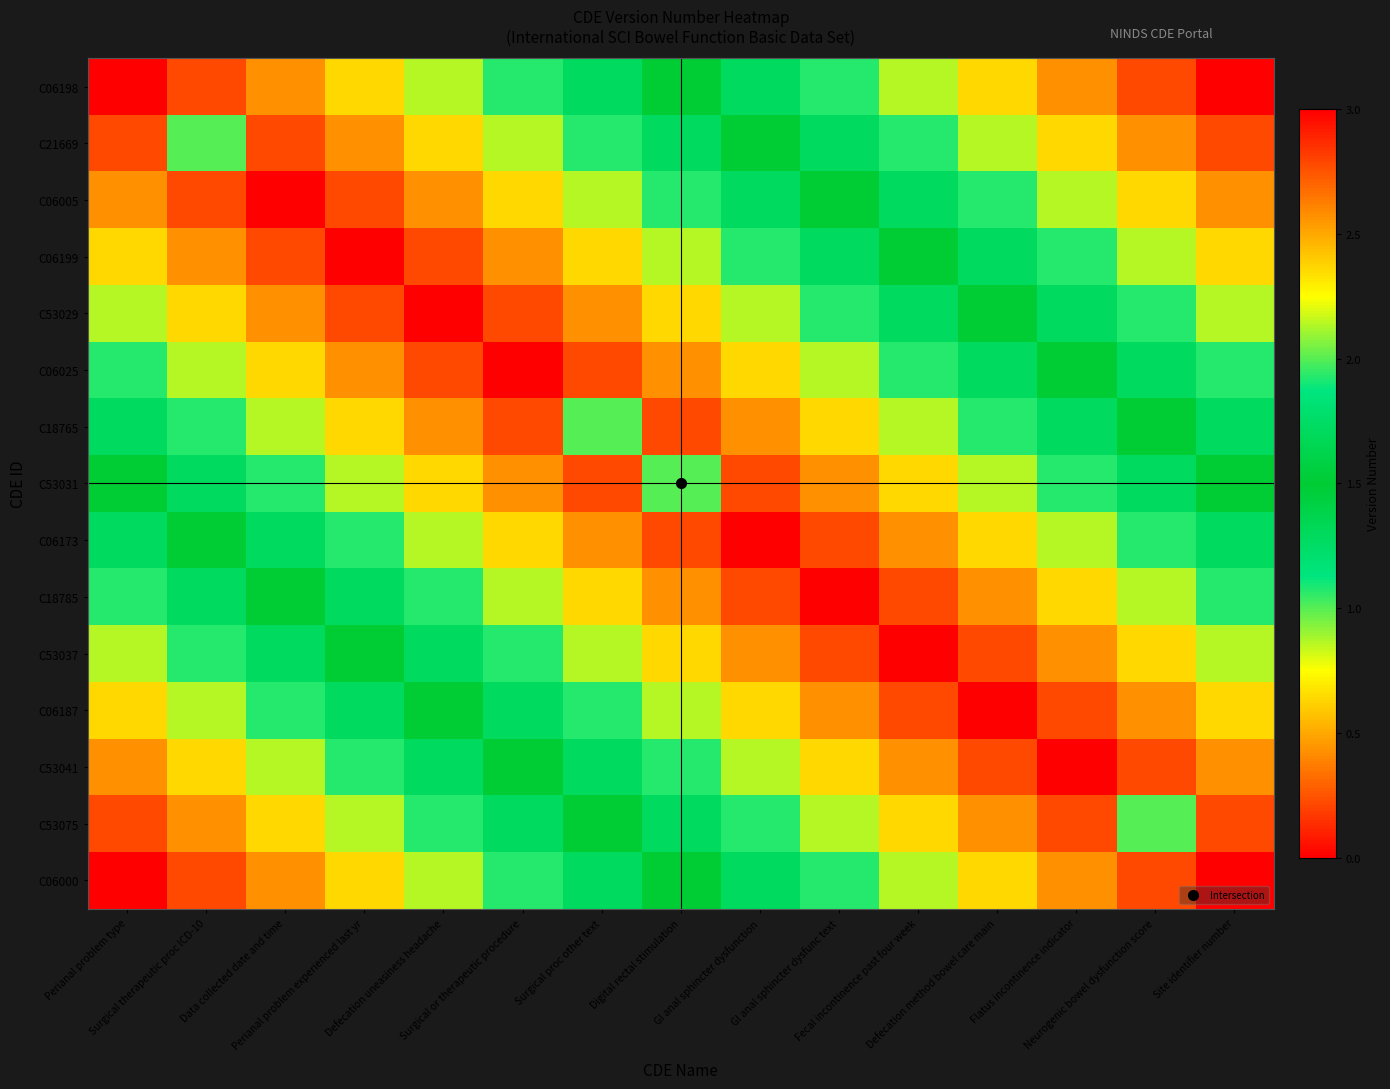

What is the total value across all series at Surgical or therapeutic procedure?

32.1